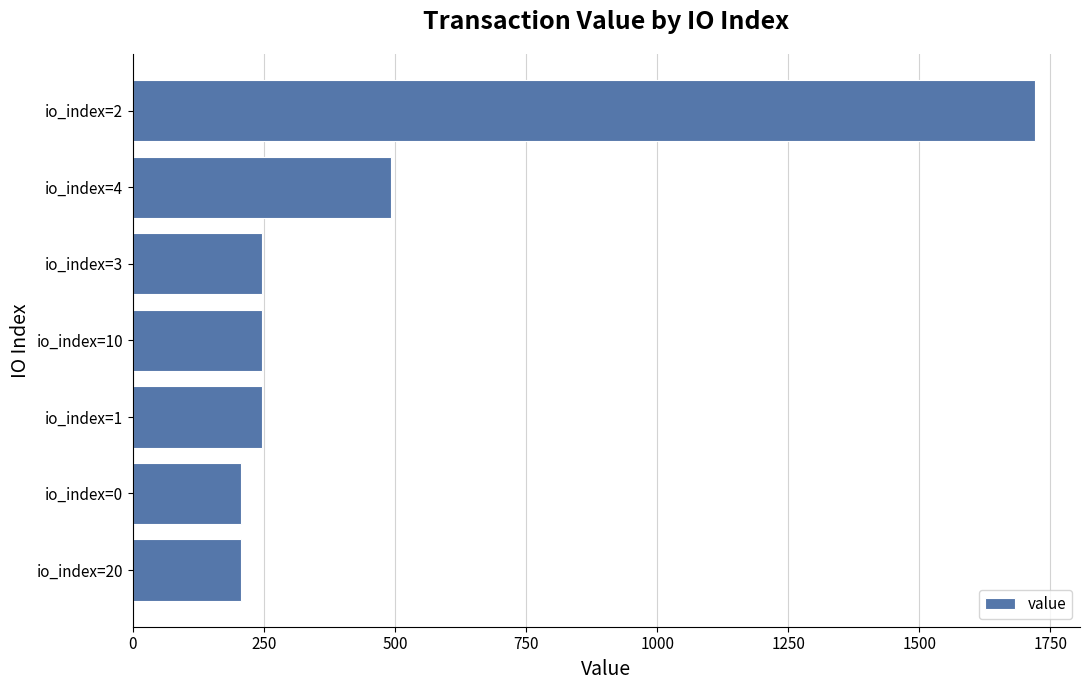

What is the greatest value displayed?

1720.5